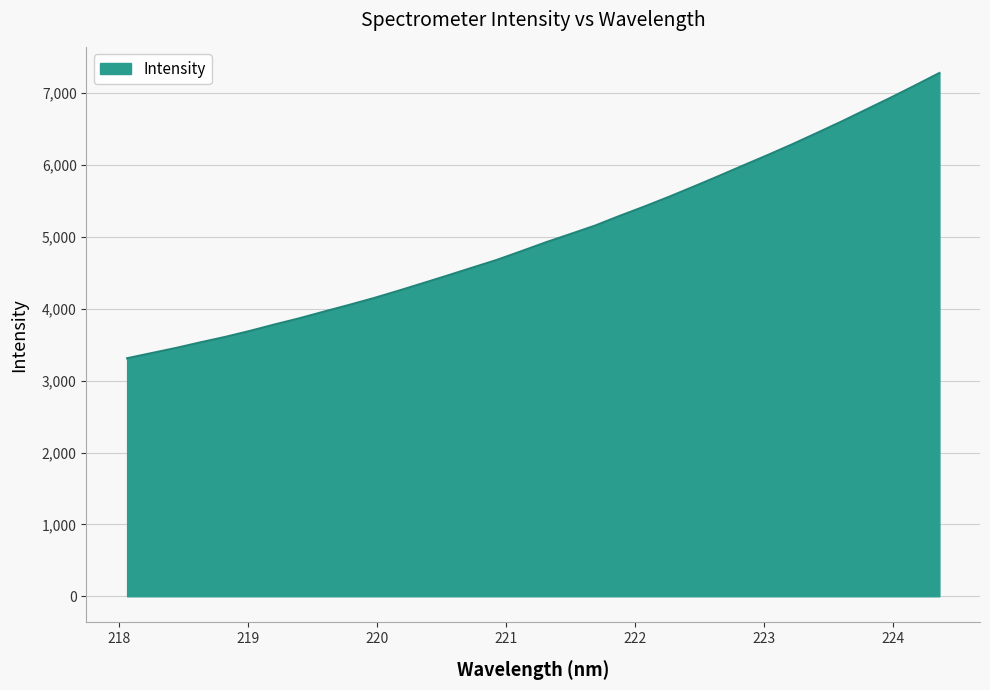

What is the difference between the maximum and minimum values?

3969.2